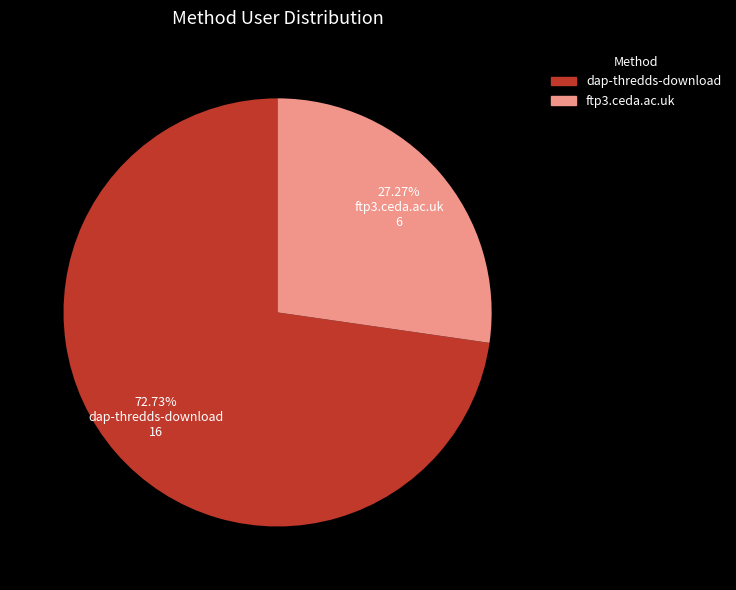

Combined, what portion of the pie is ftp3.ceda.ac.uk and dap-thredds-download?

100.0%